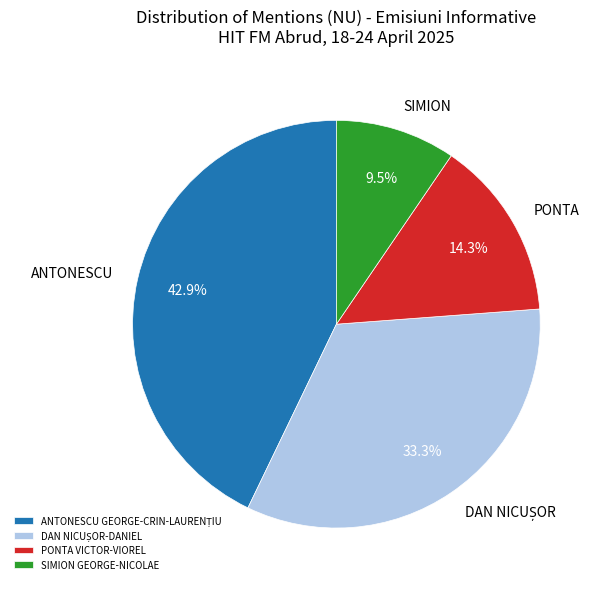

Approximately how many times larger is the value at PONTA compared to SIMION?

1.5